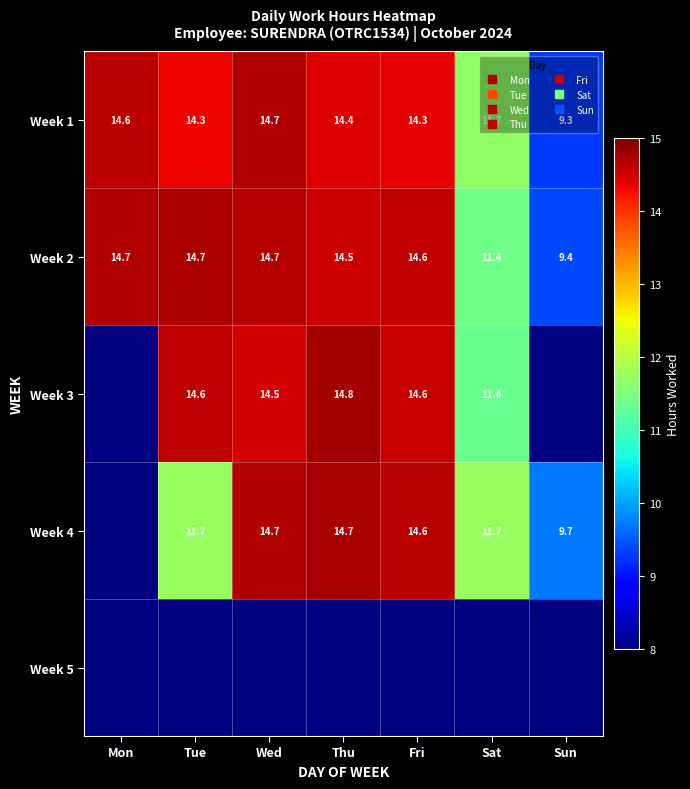

Rank the categories by Week 1 value from lowest to highest.

Sun, Sat, Tue, Fri, Thu, Mon, Wed